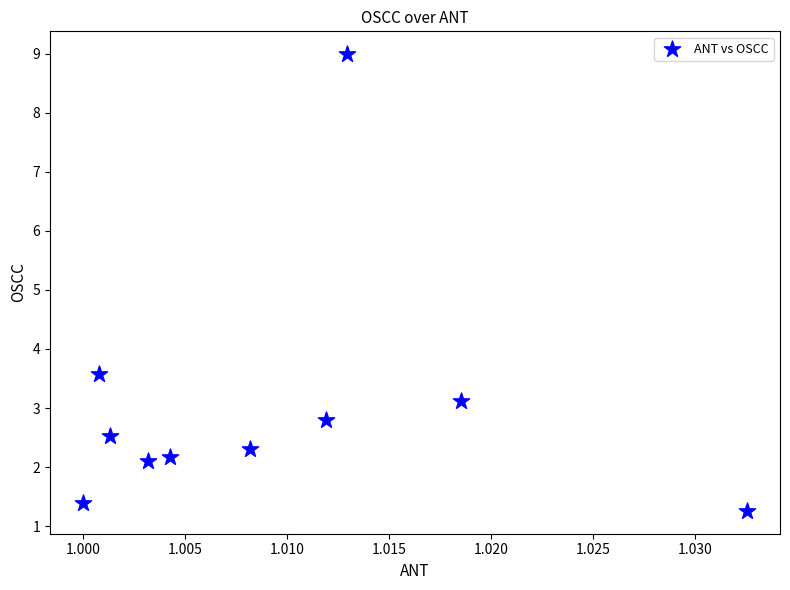

What is the range of Y values (max minus min)?

7.7